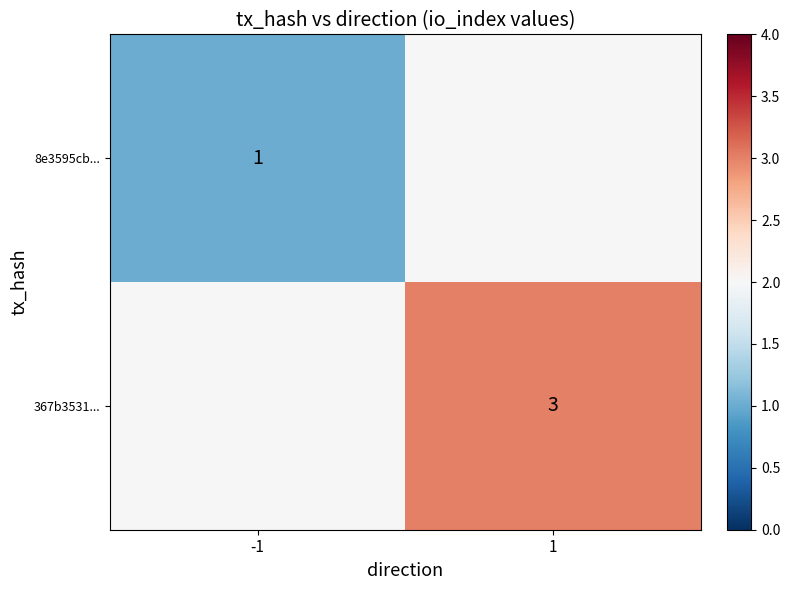

Is the value of 8e3595cb... at -1 greater than the value of 367b3531... at 1?

No